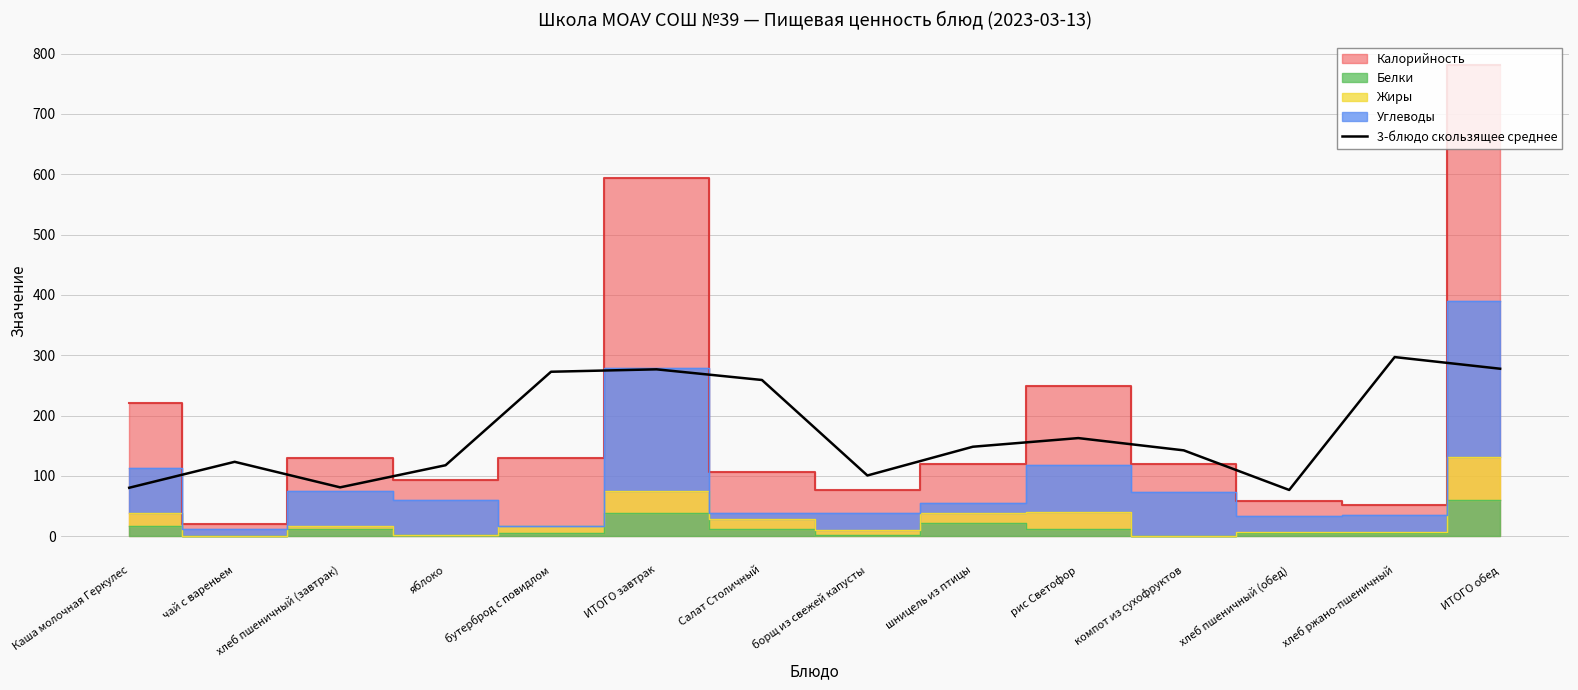

How many points are higher than both their immediate neighbors (excluding endpoints)?

4